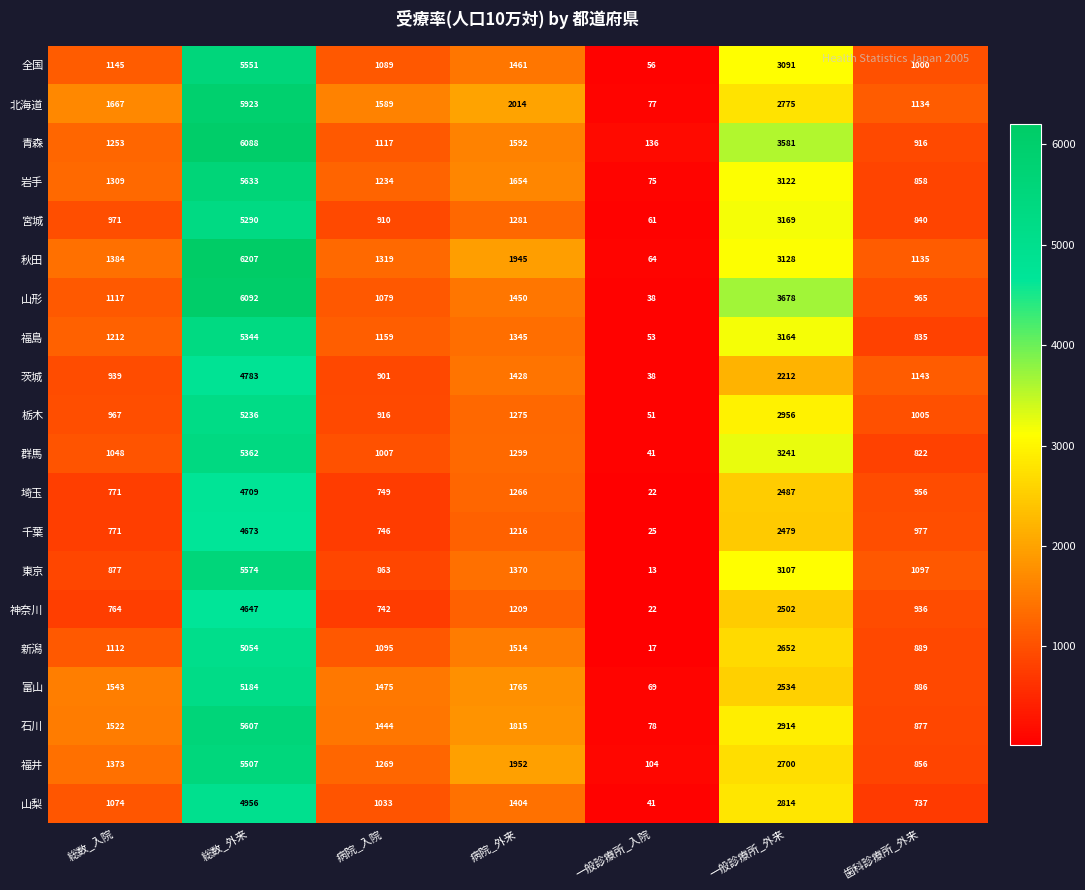

The value of 千葉 at 病院_外来 is 1216. True or false?

True